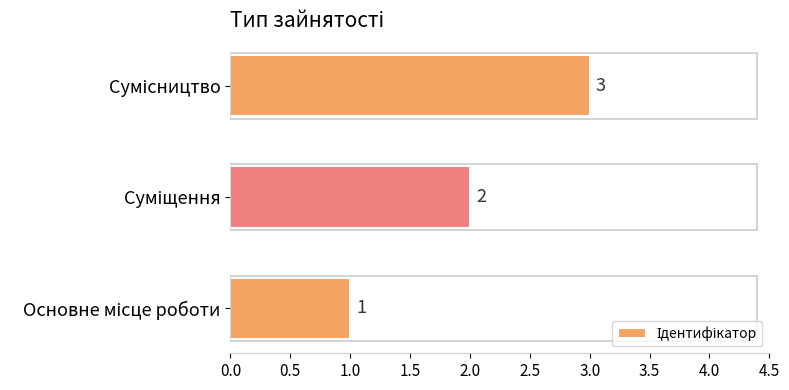

What is the maximum value shown in the chart?

3